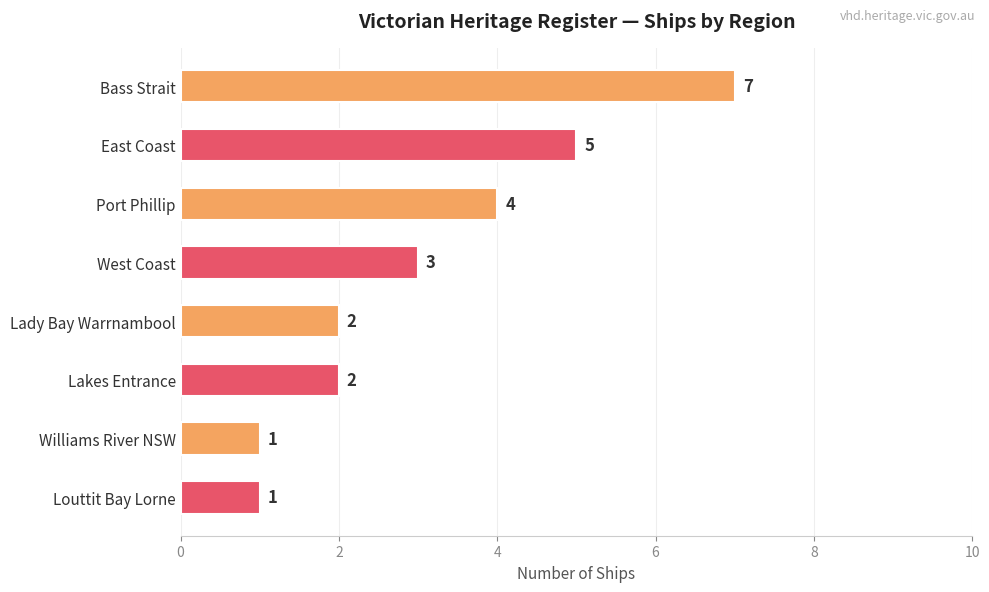

How many distinct data groups are displayed?

1